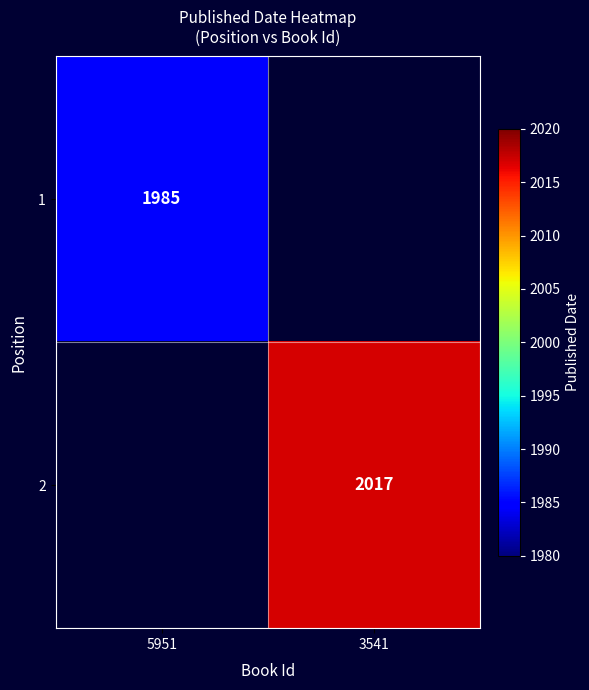

The 2 series shows 3286 at 3541. True or false?

False